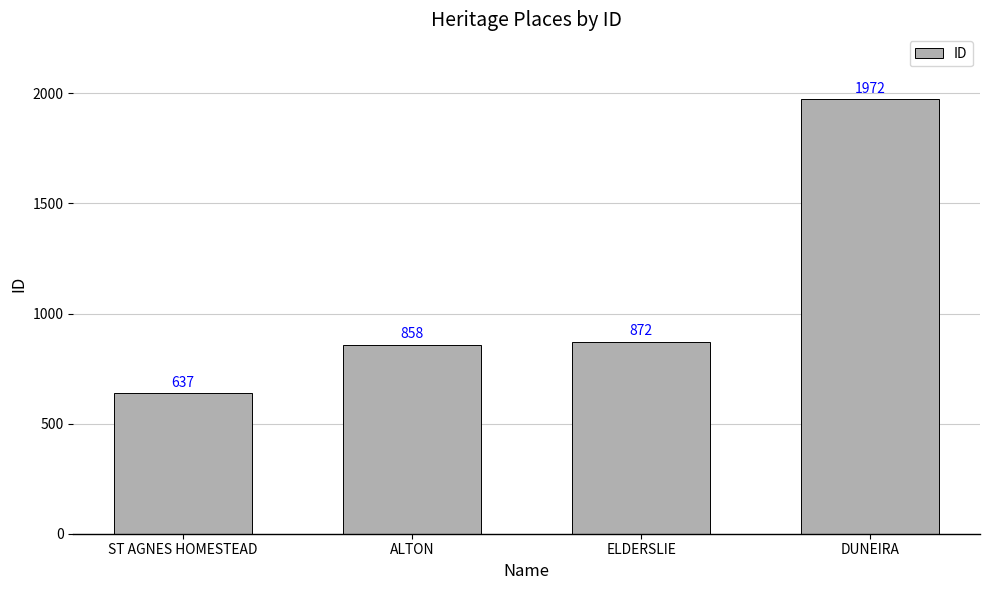

Rank the categories by value from highest to lowest.

DUNEIRA, ELDERSLIE, ALTON, ST AGNES HOMESTEAD